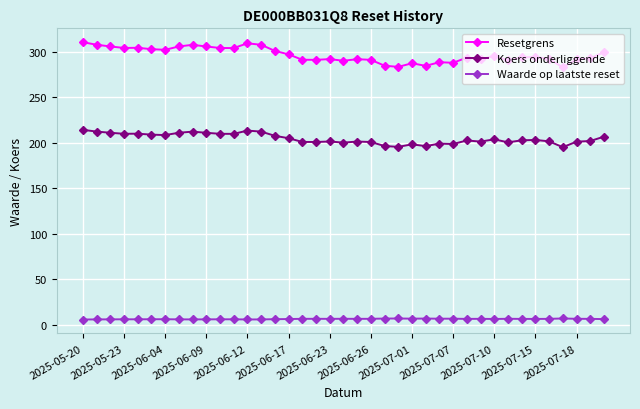

Which series has the widest spread of values?

Resetgrens